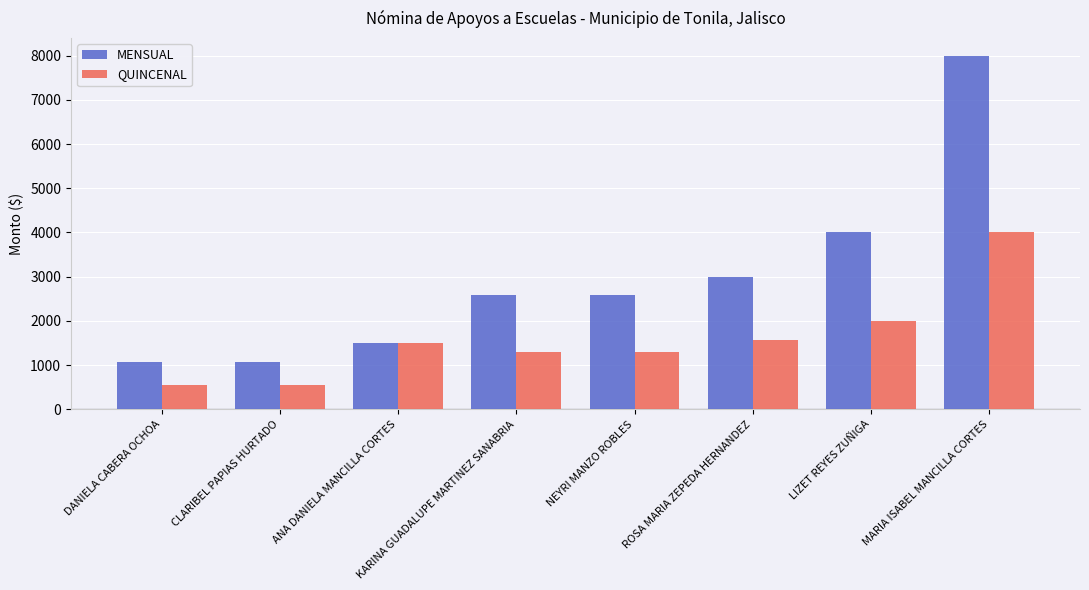

True or false: MENSUAL has a value of 2580 at NEYRI MANZO ROBLES.

True